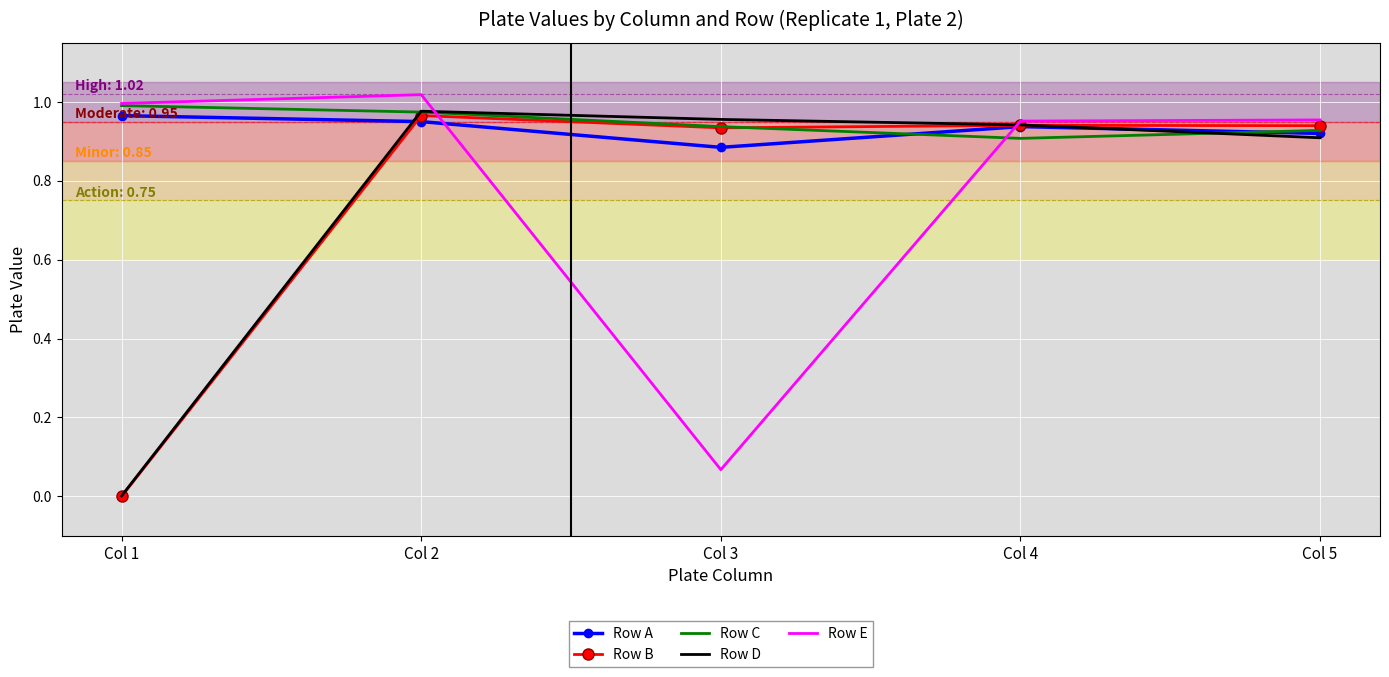

How many intersections are there between Row A and Row E?

2